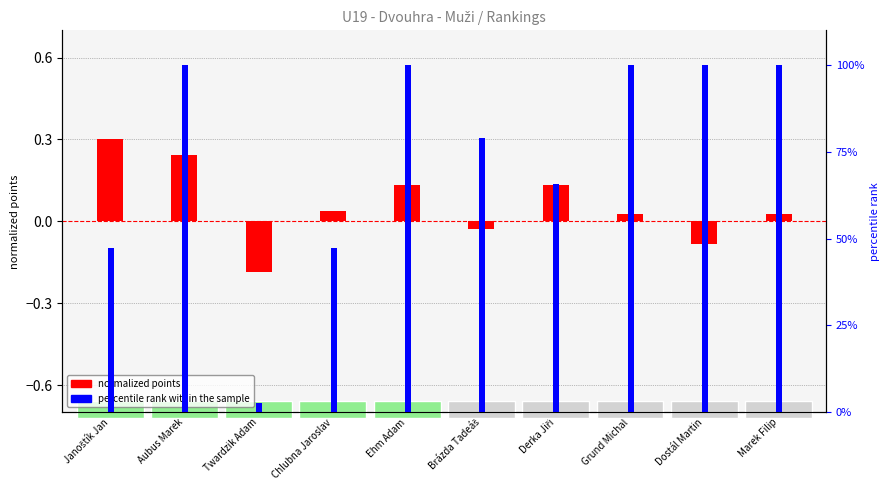

What is the label of the 10th bar from the right?

Janoštík Jan